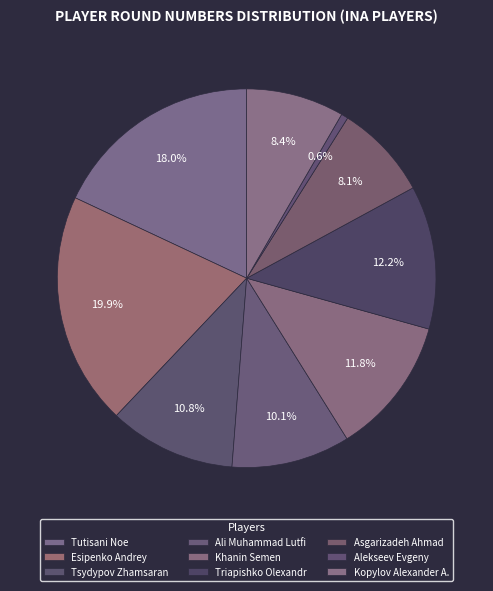

Which slice is the largest?

Esipenko Andrey